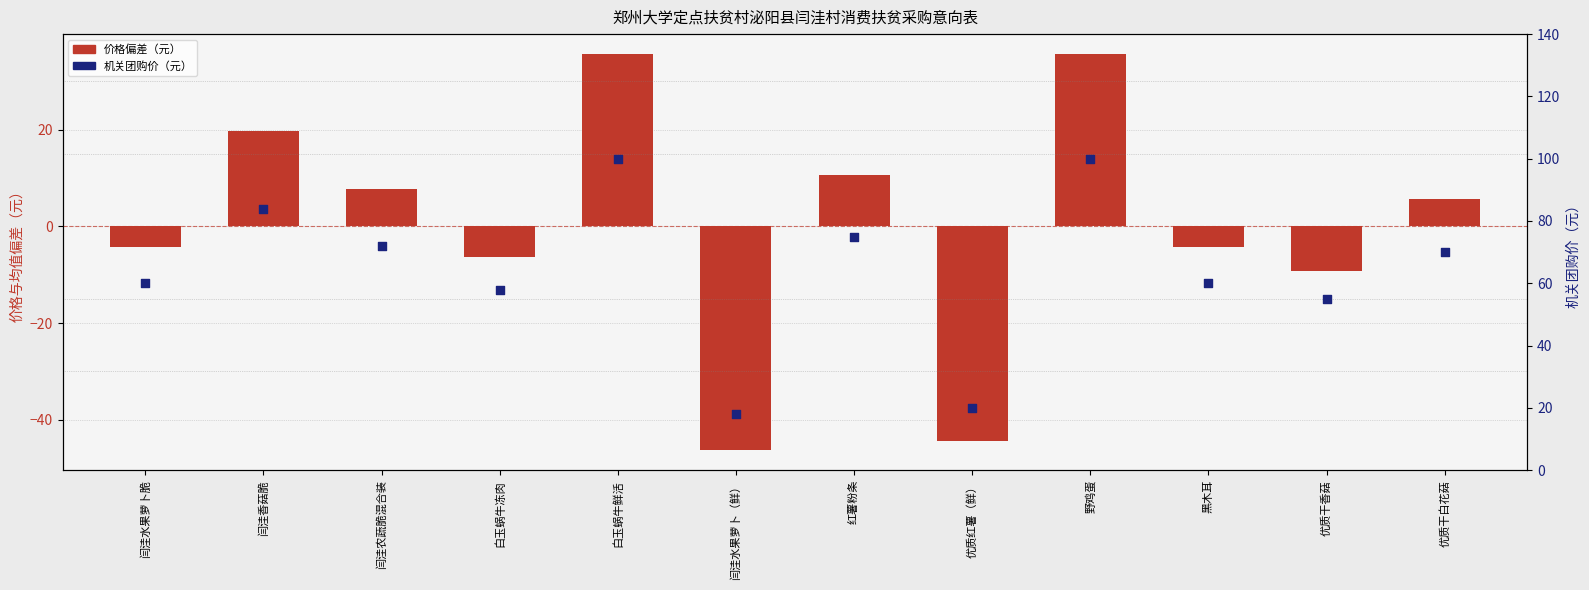

Is the value of 机关团购价（元） at 闫洼农蔬脆混合装 greater than the value of 价格偏差（元） at 优质红薯（鲜）?

Yes